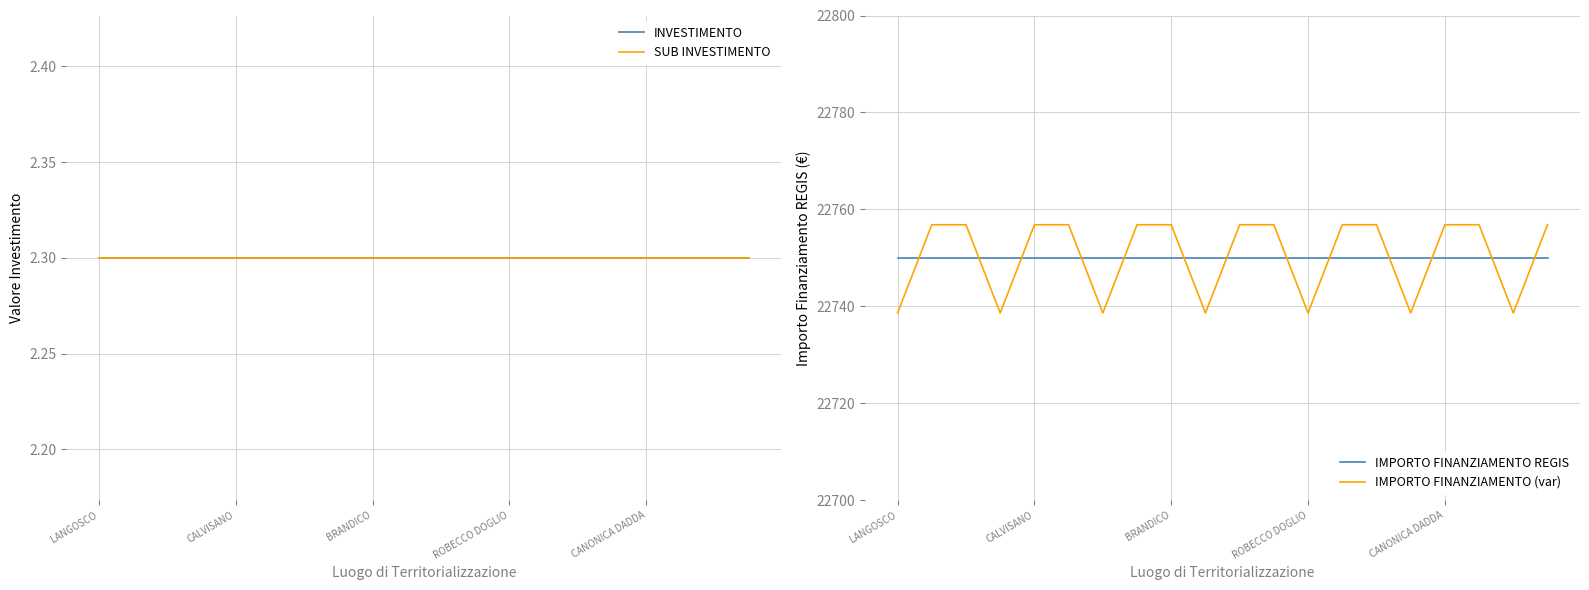

Is it true that INVESTIMENTO equals 1.0 at 6?

False